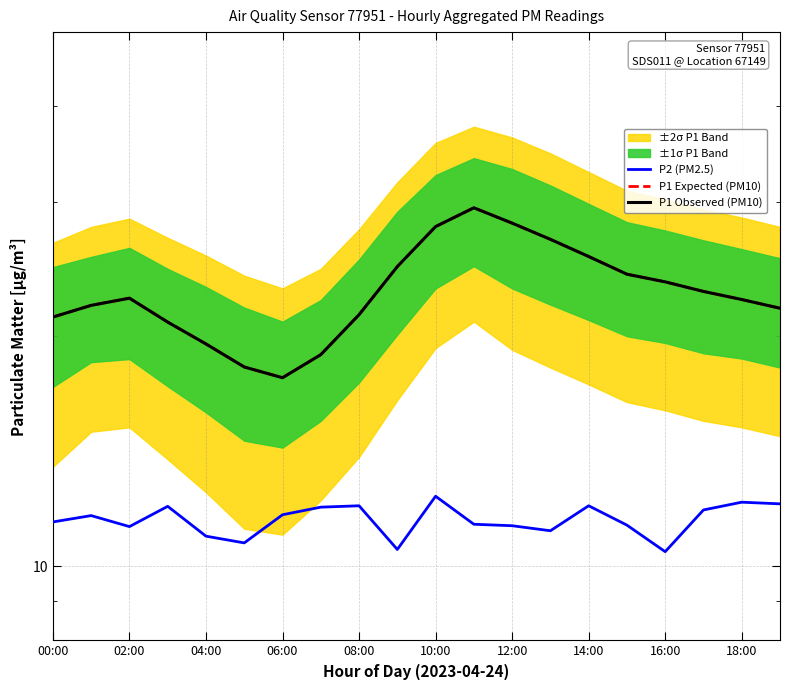

What is the sum of the P1 Observed (PM10) values at 00:00 and 15?

45.3